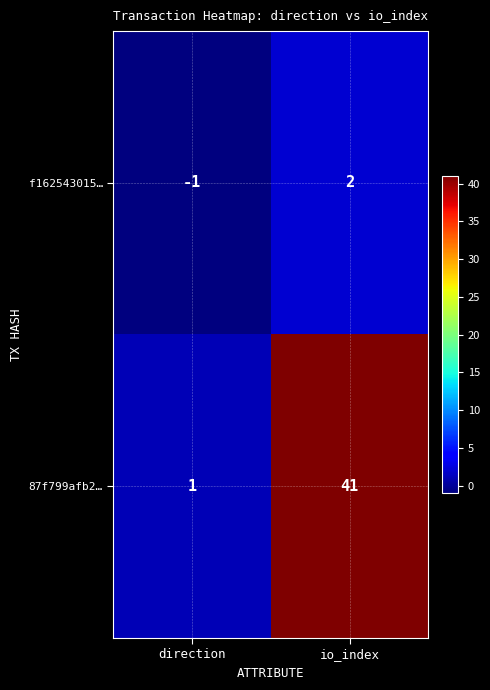

Is it true that 87f799afb2… equals 41 at io_index?

True